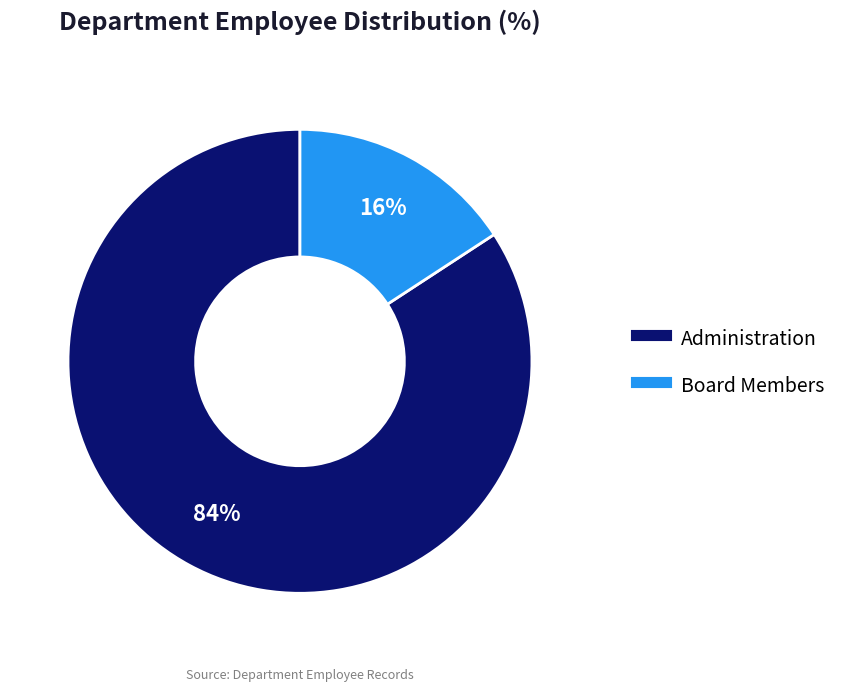

To the nearest percent, what is the combined percentage of Board Members and Administration?

100%